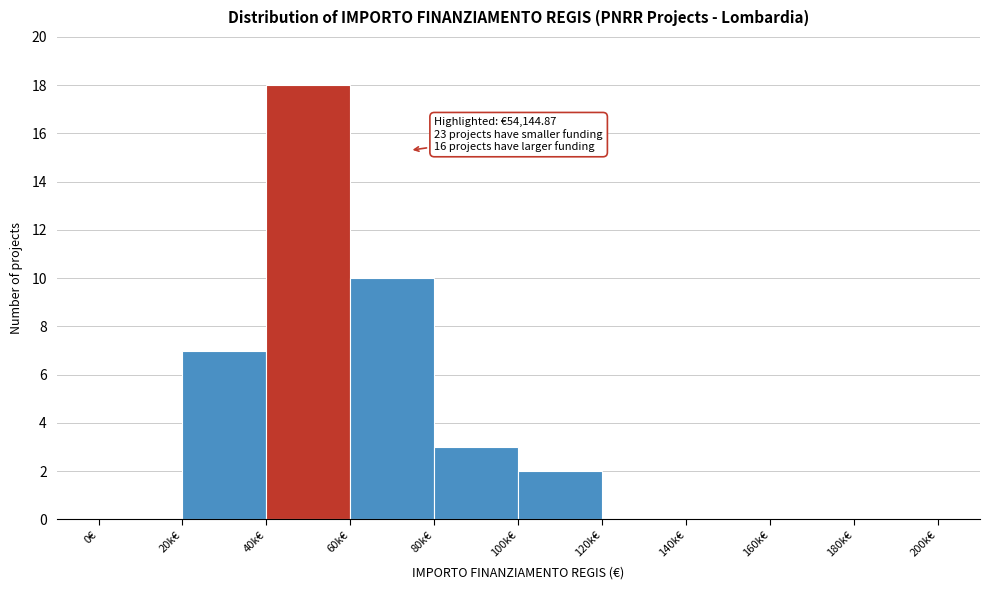

Reading left to right, list all the values displayed in this chart.

0€=0	20k€=7	40k€=18	60k€=10	80k€=3	100k€=2	120k€=0	140k€=0	160k€=0	180k€=0